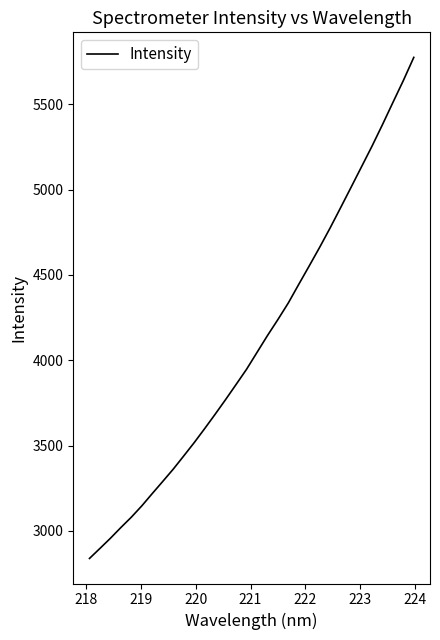

What is the difference between the maximum and minimum values?

2935.3